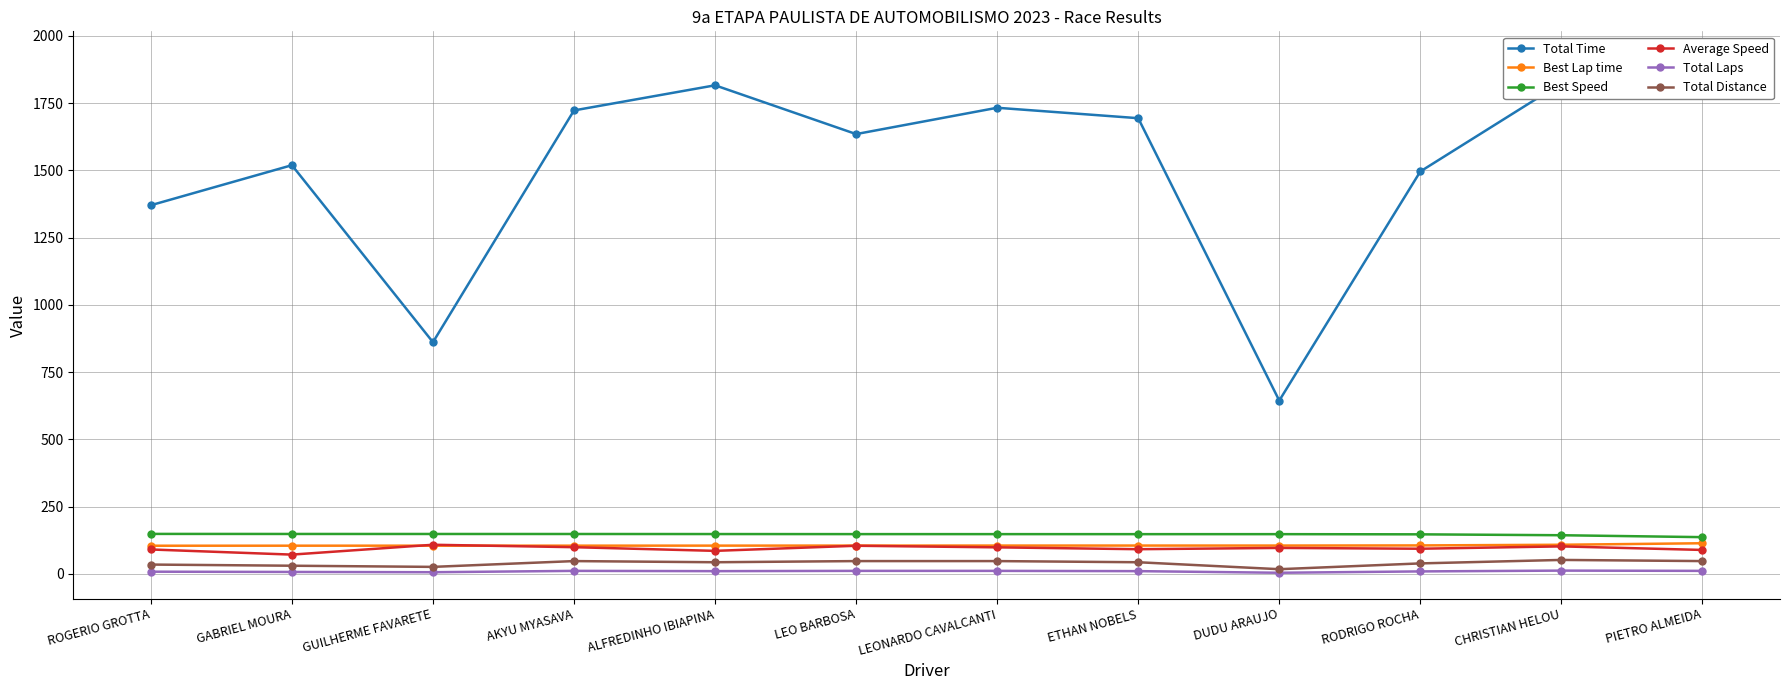

What is the greatest value displayed?

1921.0